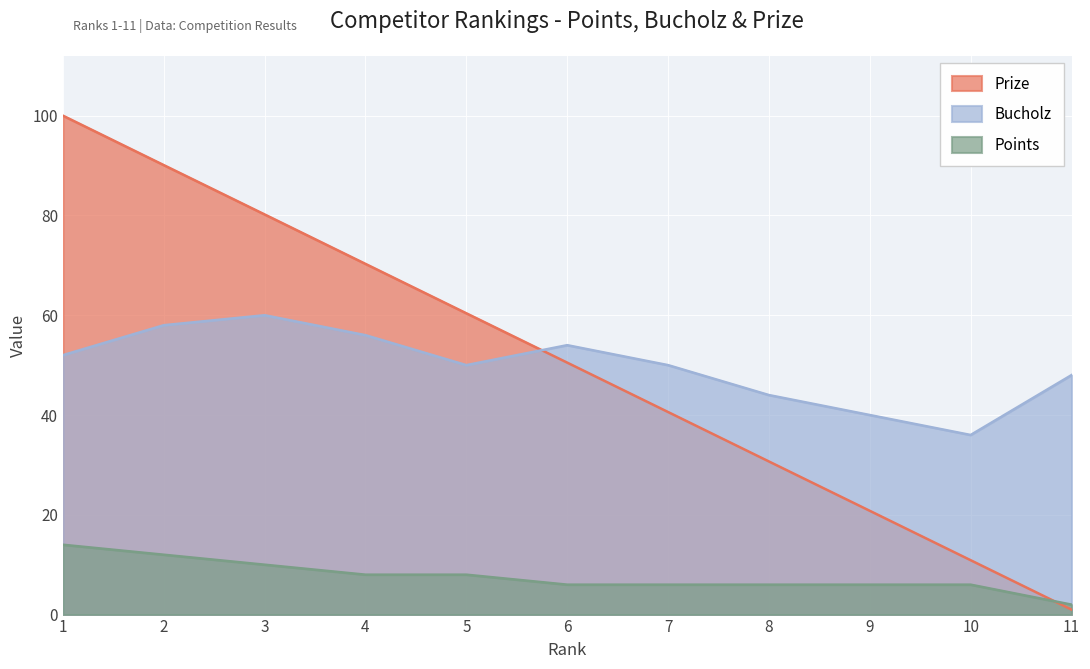

How many series are shown in this chart?

3